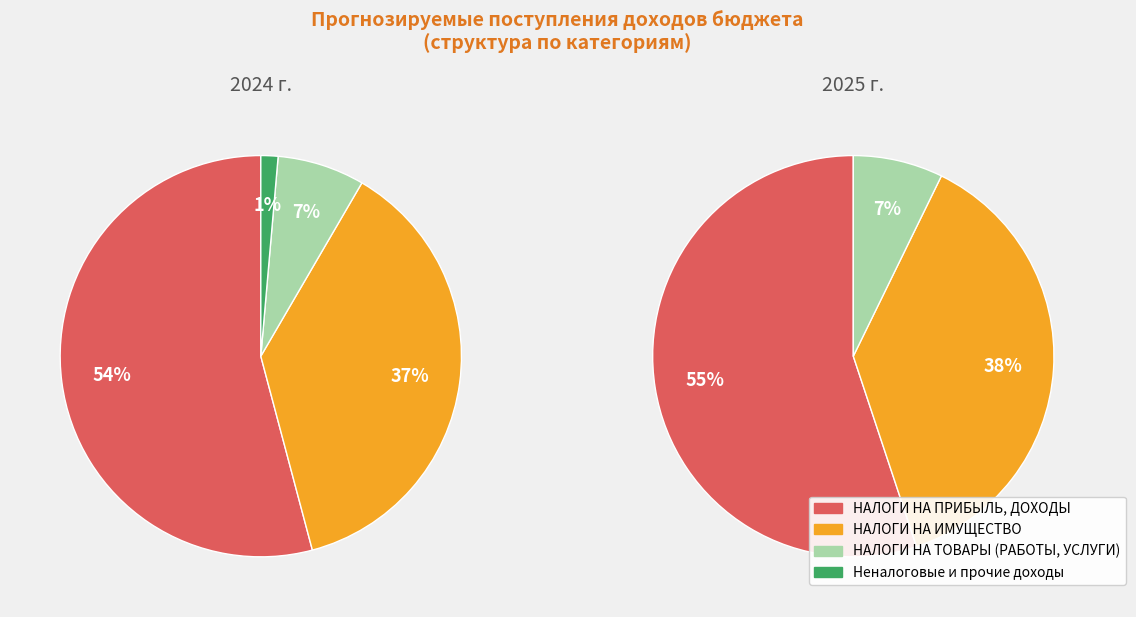

Combined, do values_2025 and 2 account for over 50%?

No